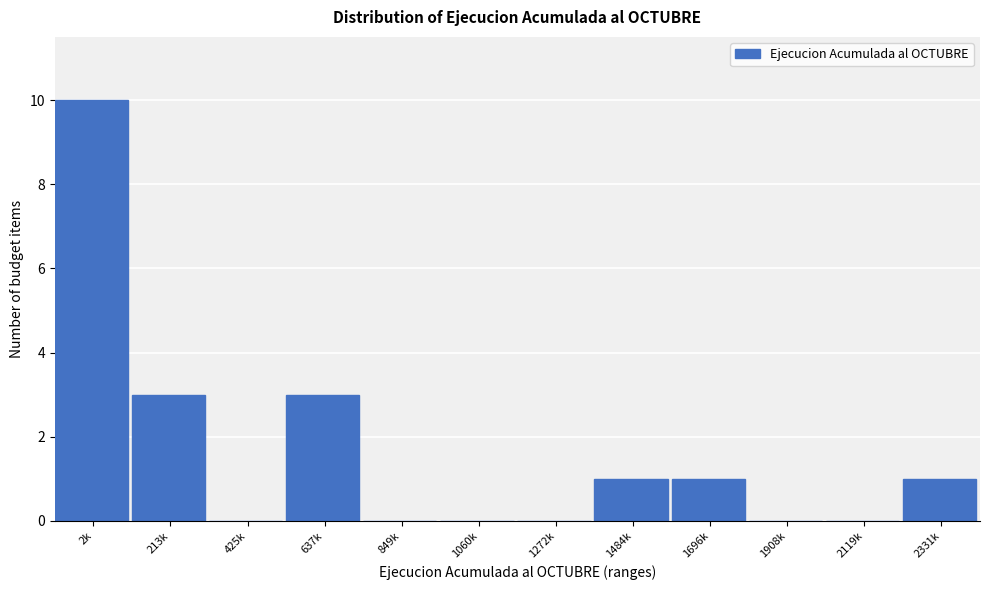

Reading right to left, extract all data points from this chart.

2331k=1	2119k=0	1908k=0	1696k=1	1484k=1	1272k=0	1060k=0	849k=0	637k=3	425k=0	213k=3	2k=10